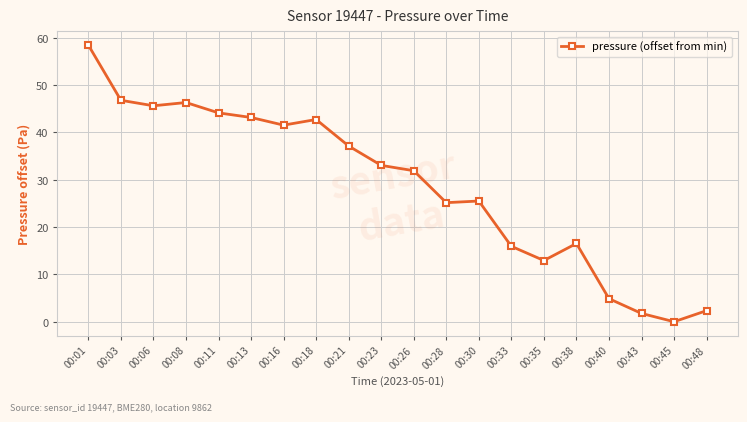

At which label does the data first exceed 33?

00:01